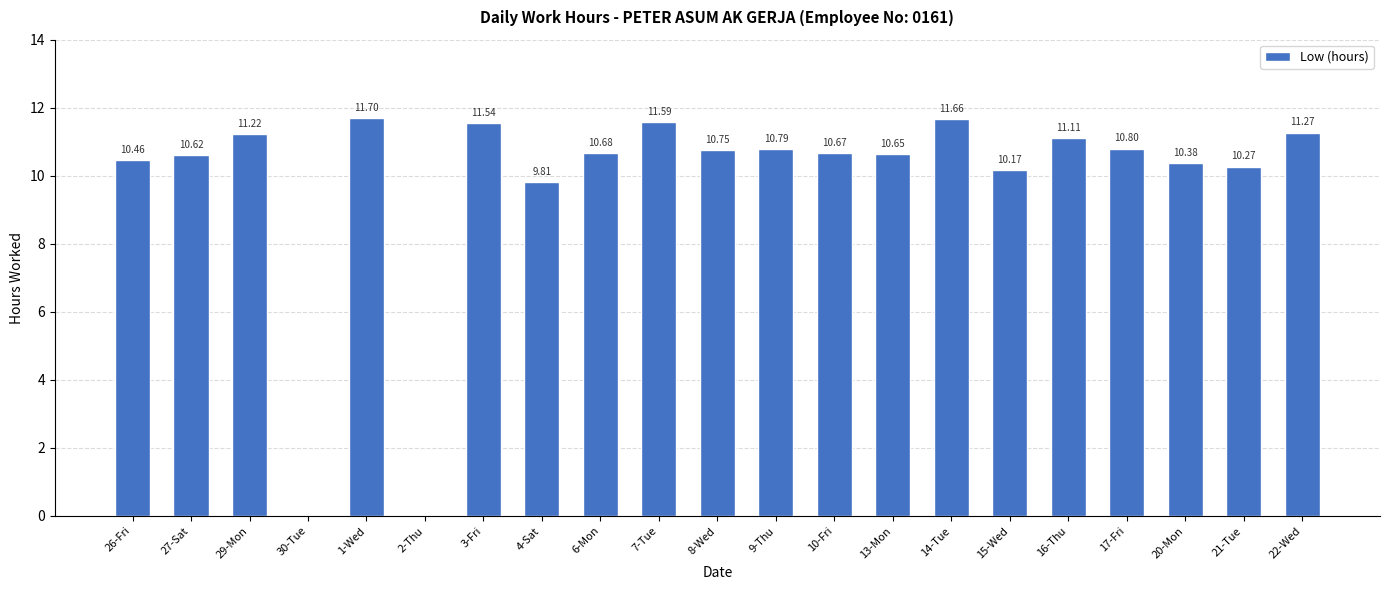

What is the sum of all values?

206.1